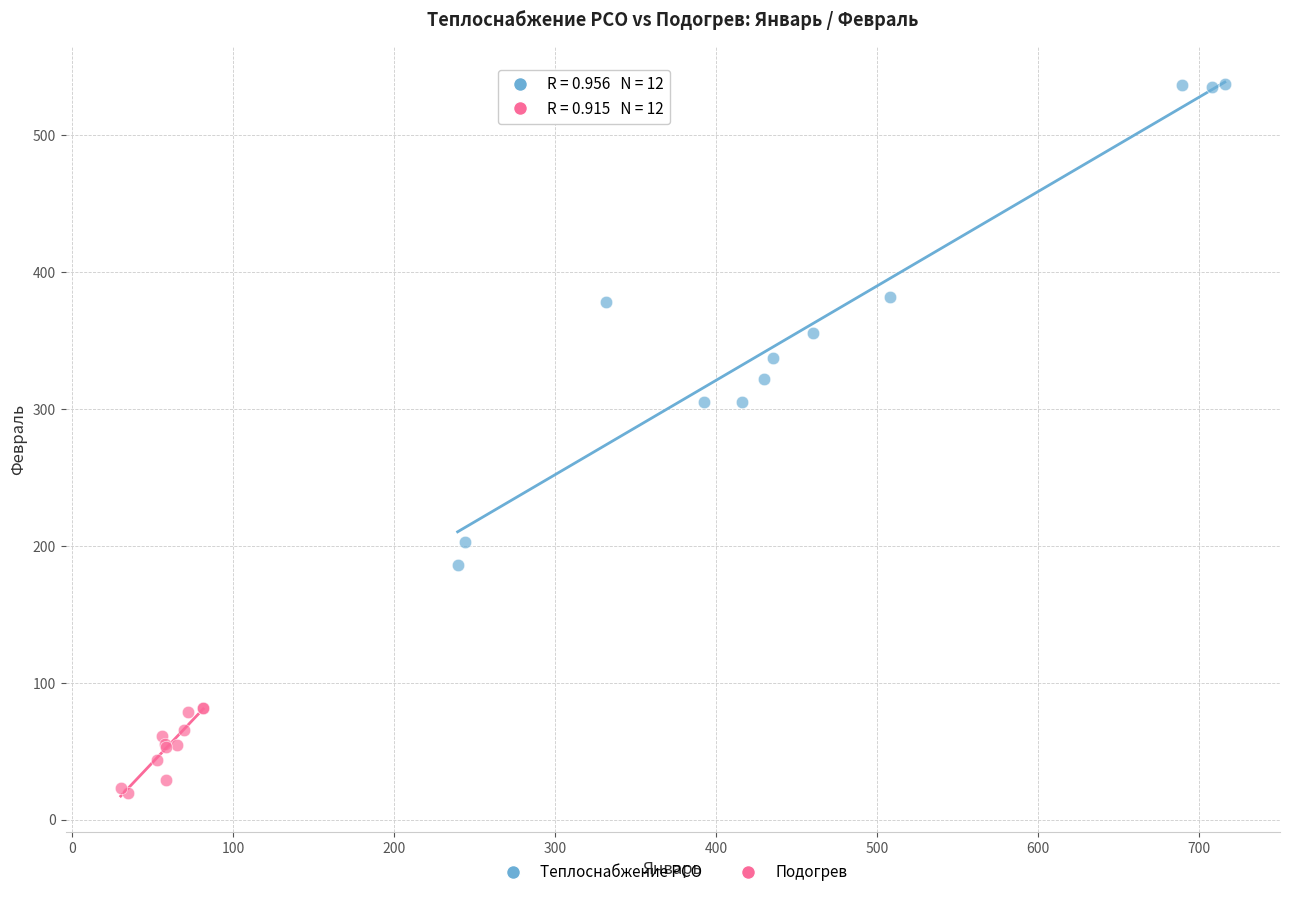

Which series contains the lowest Y value?

Подогрев